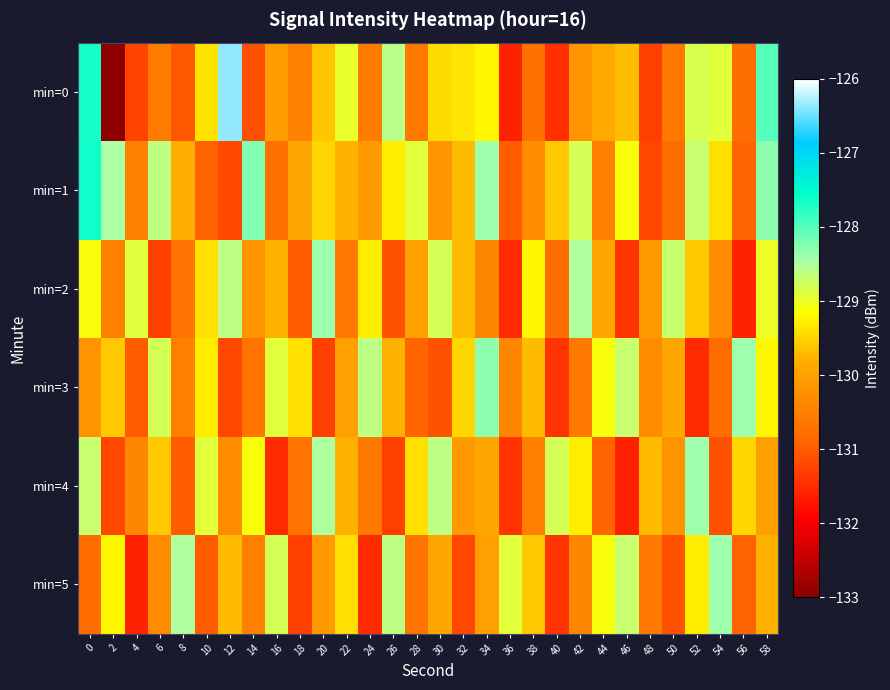

Rank the series by their maximum value, from lowest to highest.

min=2, min=4, min=5, min=3, min=1, min=0